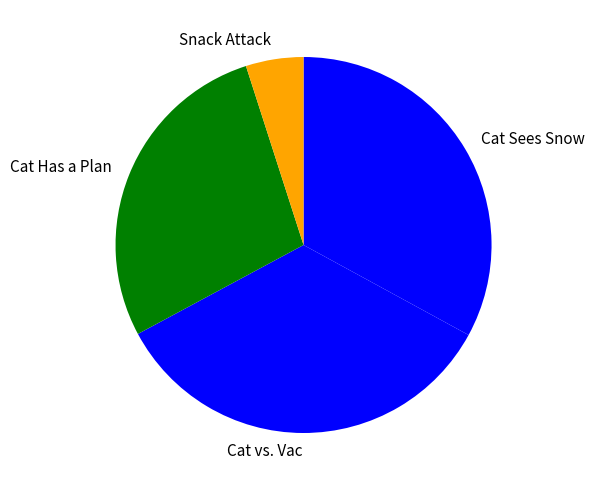

Rank the categories by value from highest to lowest.

Cat vs. Vac, Cat Sees Snow, Cat Has a Plan, Snack Attack